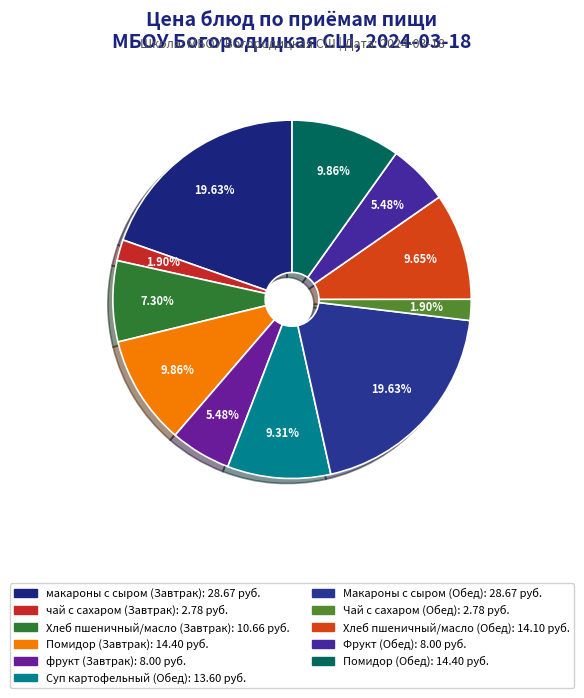

To the nearest percent, what percentage of the pie is Помидор (Завтрак)?

10%